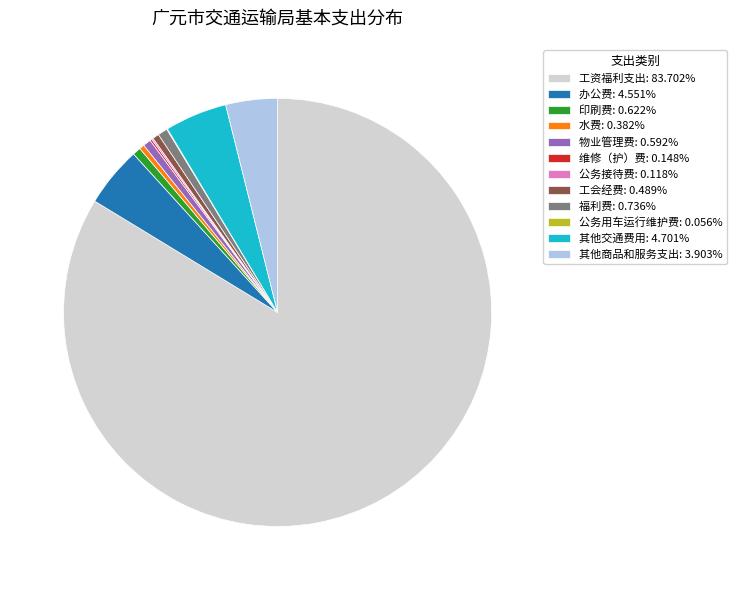

What is the ratio of the value at 物业管理费: 0.592% to the value at 印刷费: 0.622%?

1.0